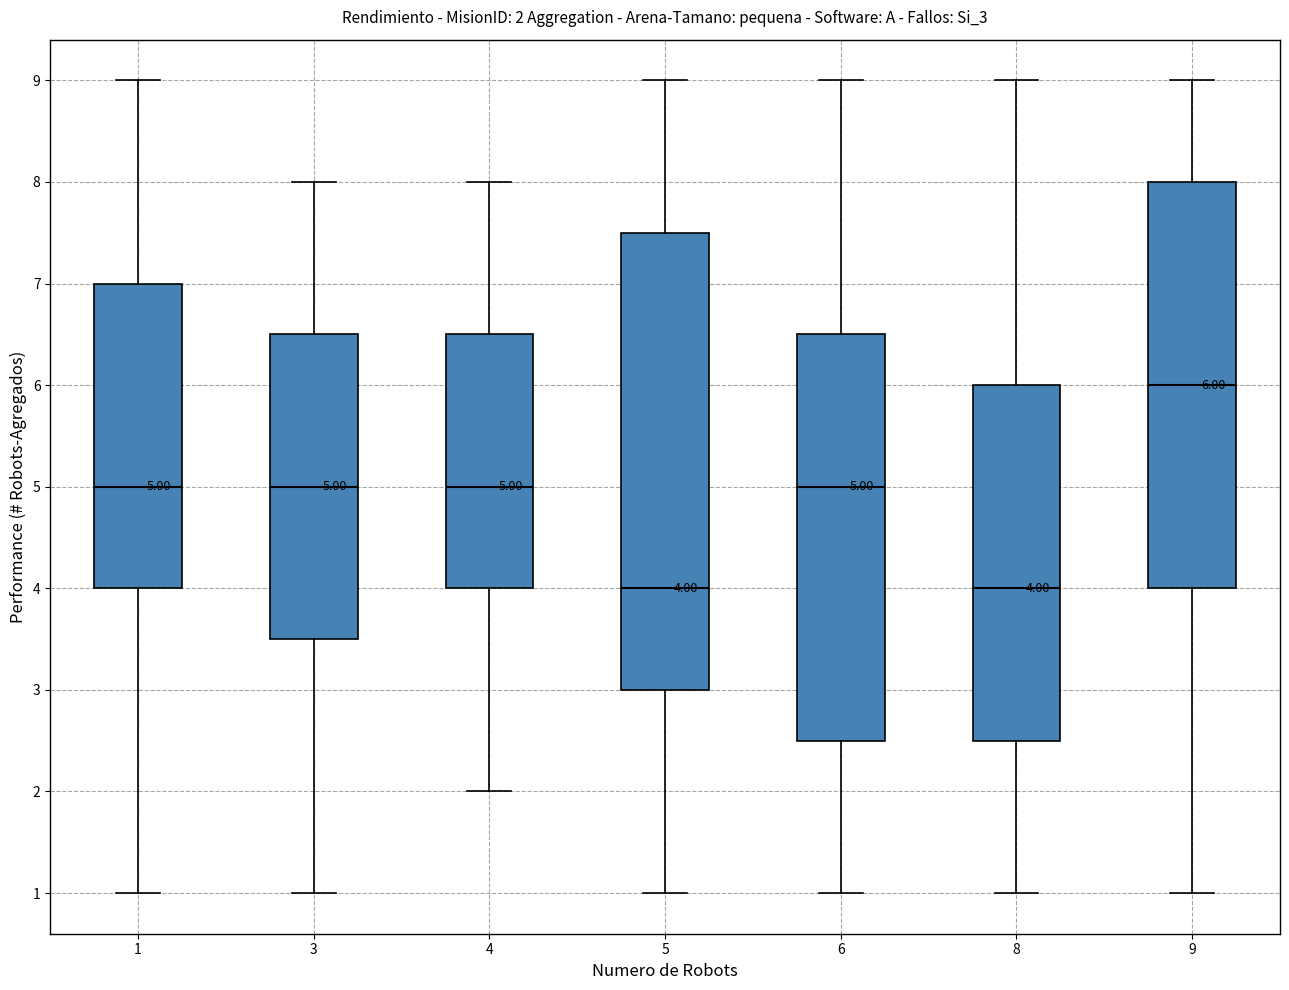

Which box has the highest median line?

9